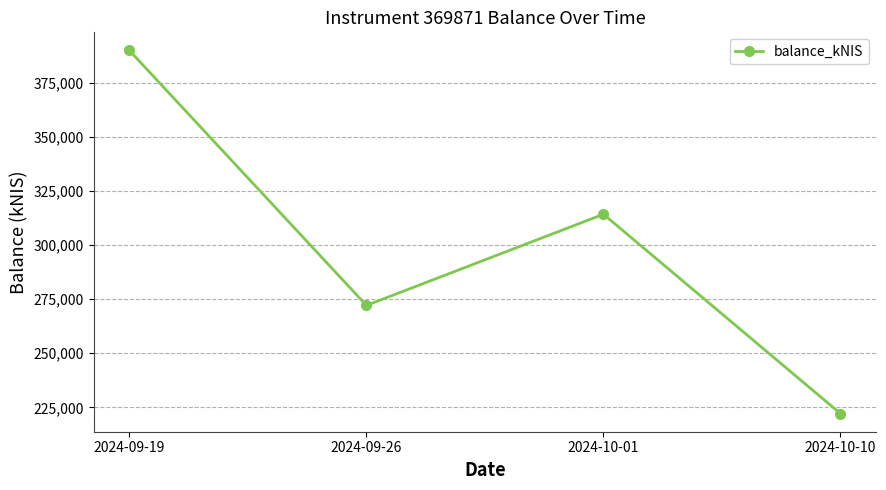

The value at 2024-10-01 is 531112.9. True or false?

False